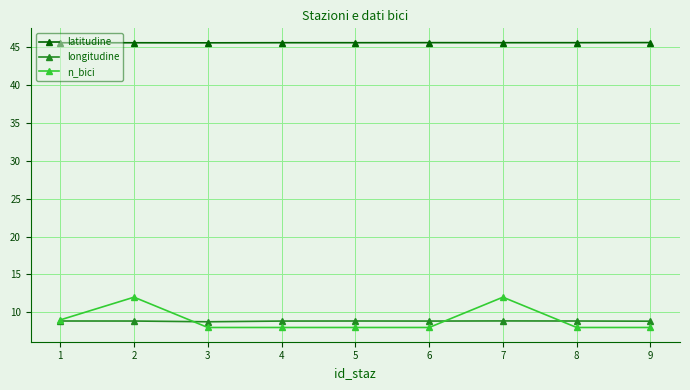

Which series has the largest range (max minus min)?

n_bici